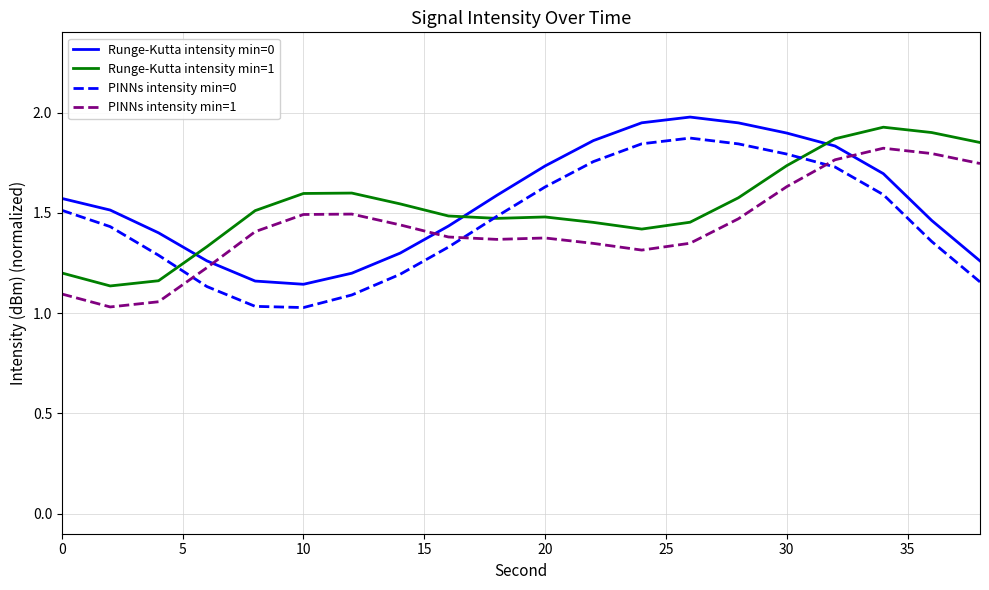

True or false: Runge-Kutta intensity min=0 and PINNs intensity min=0 intersect in this chart.

False